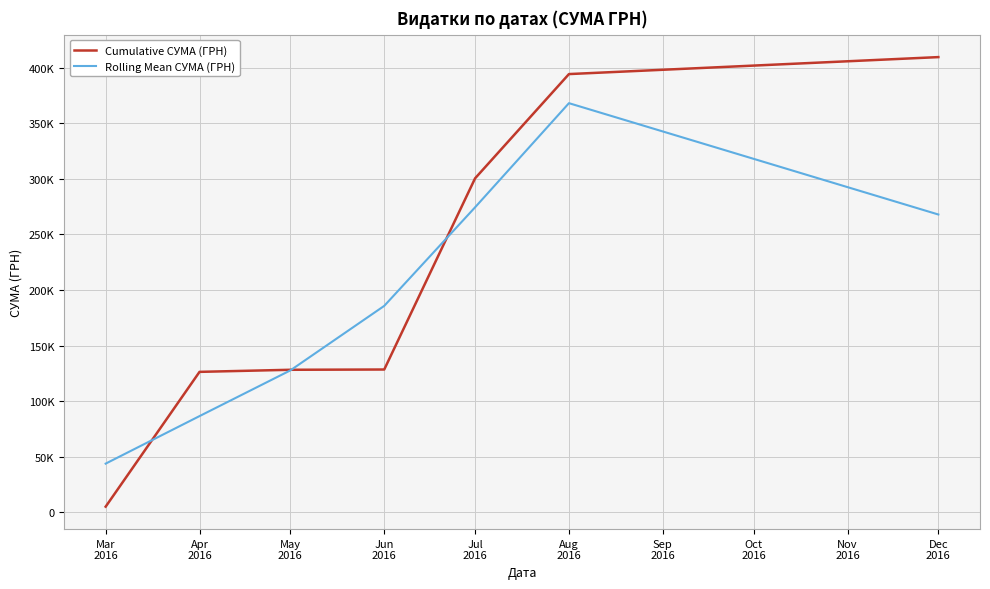

At which category does Rolling Mean СУМА (ГРН) reach its first local peak?

Aug
2016